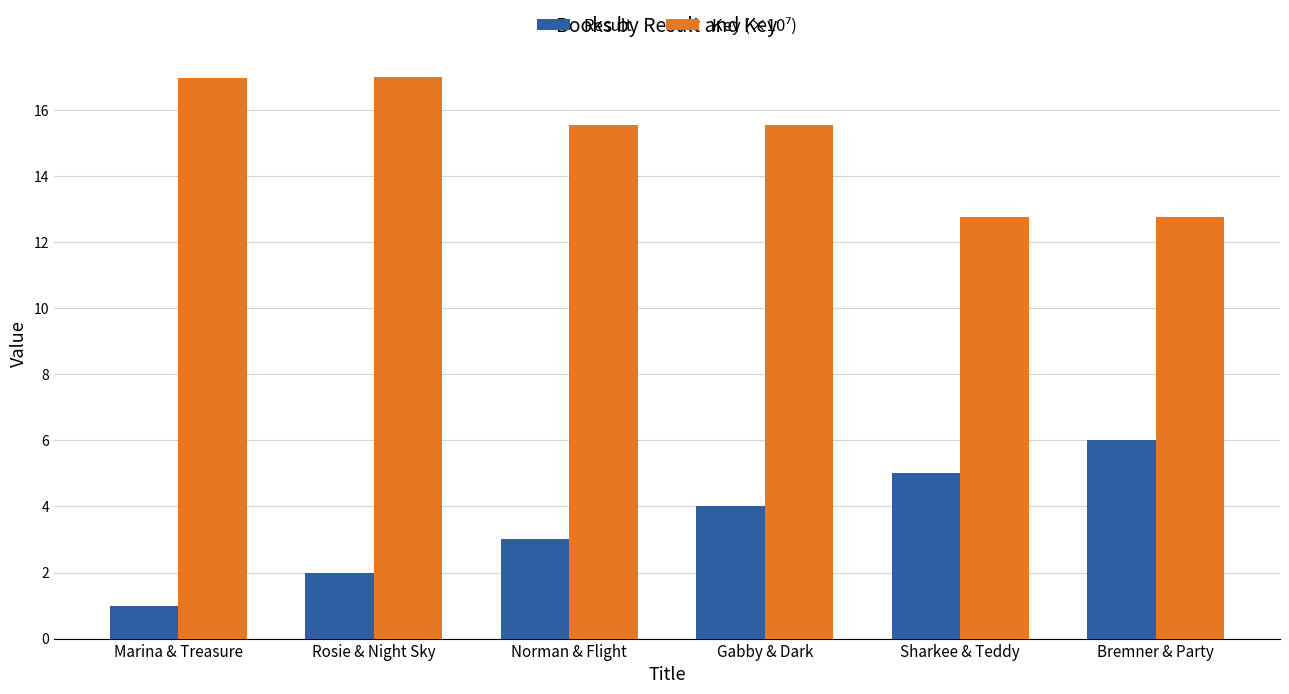

The Result series shows 6.0 at Bremner & Party. True or false?

True